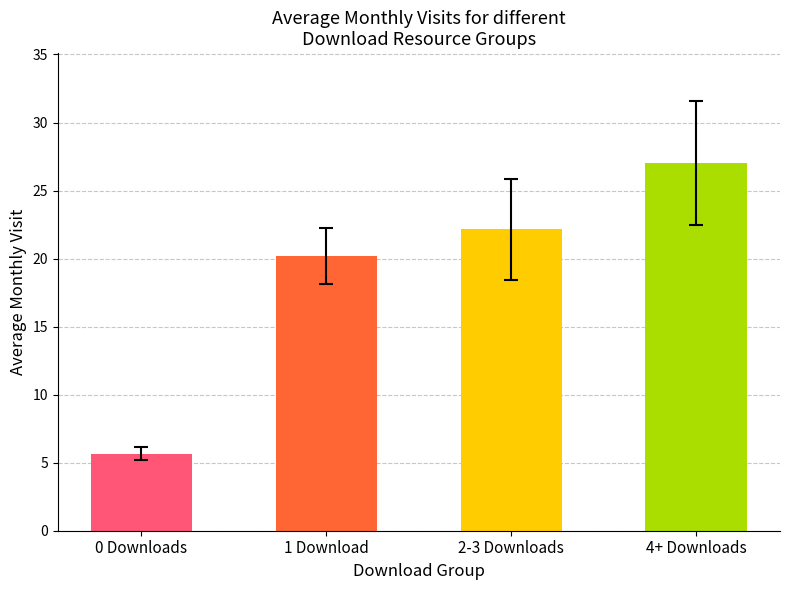

What is the approximate value at 1 Download?

20.2